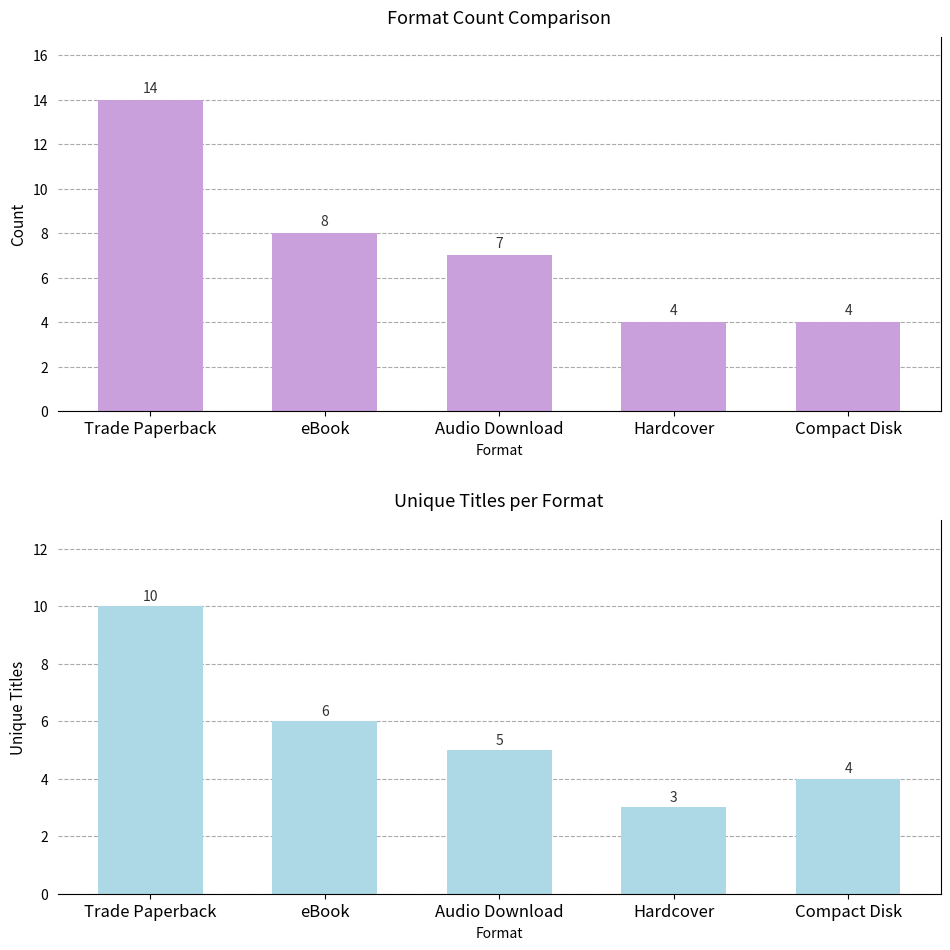

Reading left to right, what are all the values shown in this chart?

Count: 14	8	7	4	4
Unique Titles: 10	6	5	3	4